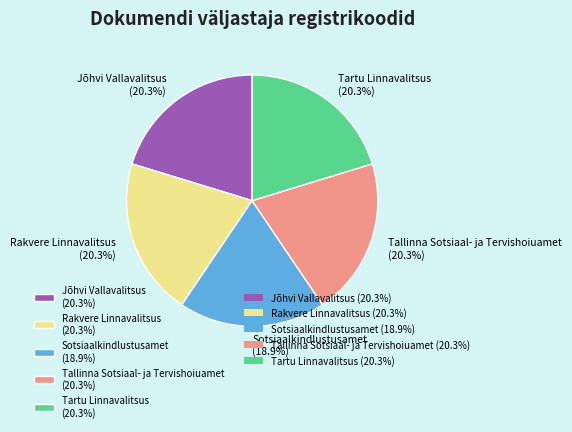

To the nearest percent, what is the combined percentage of Tallinna Sotsiaal- ja Tervishoiuamet and Rakvere Linnavalitsus?

41%